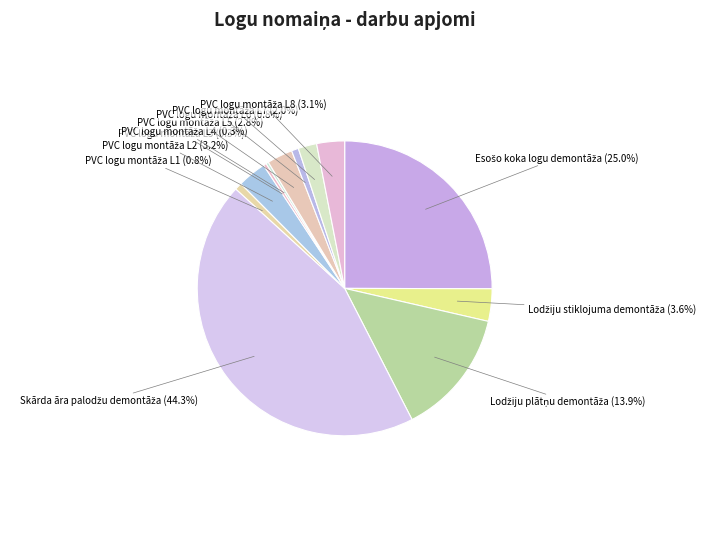

How many slices are in this pie chart?

12